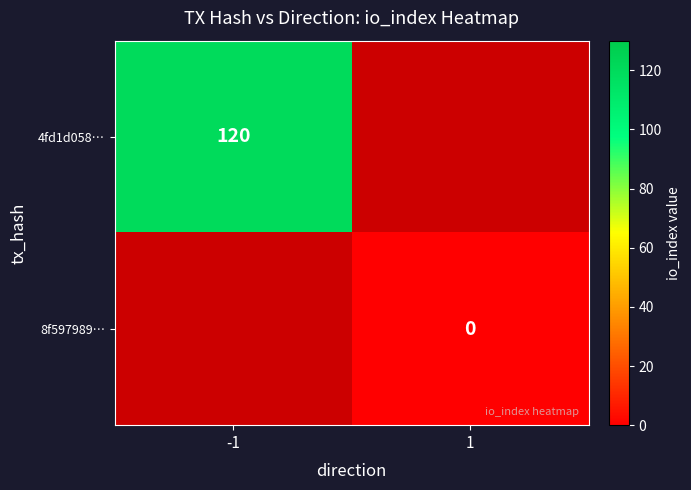

Which label corresponds to the smallest value in the chart?

1